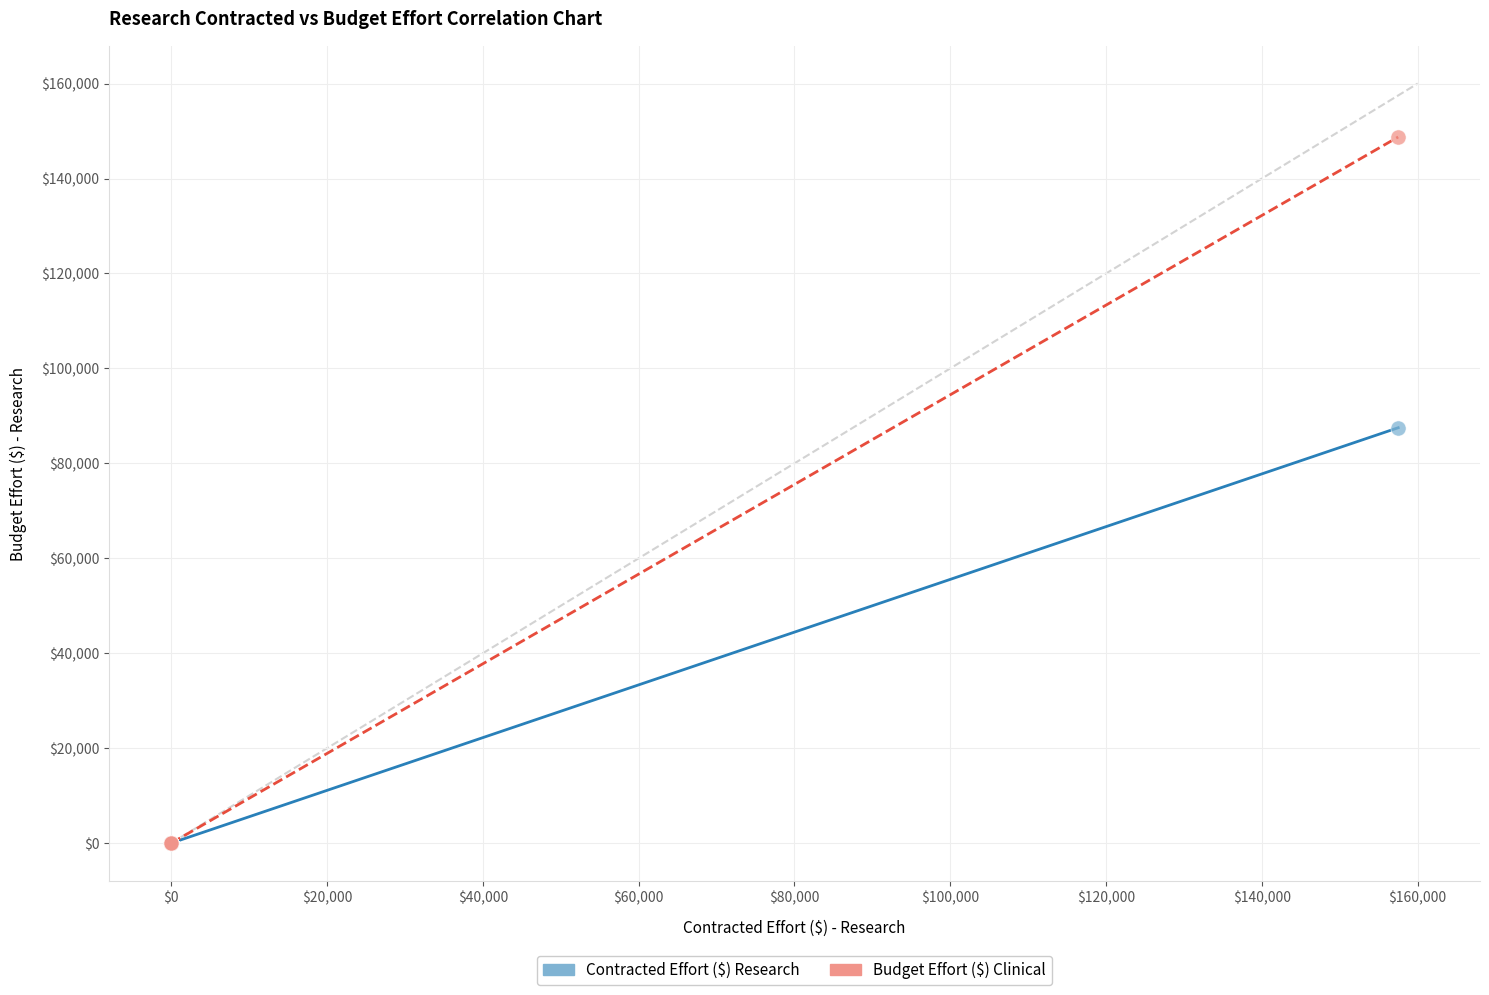

Which series reaches the maximum Y coordinate?

Budget Effort ($) Clinical